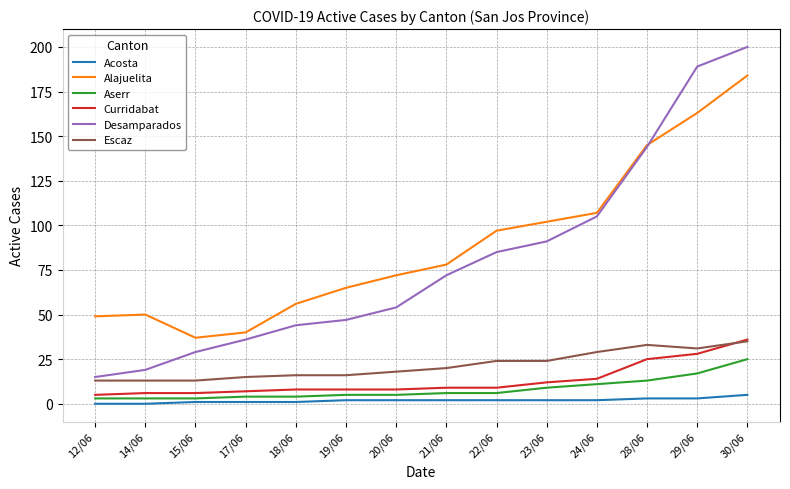

Which category has the highest value across all series?

30/06